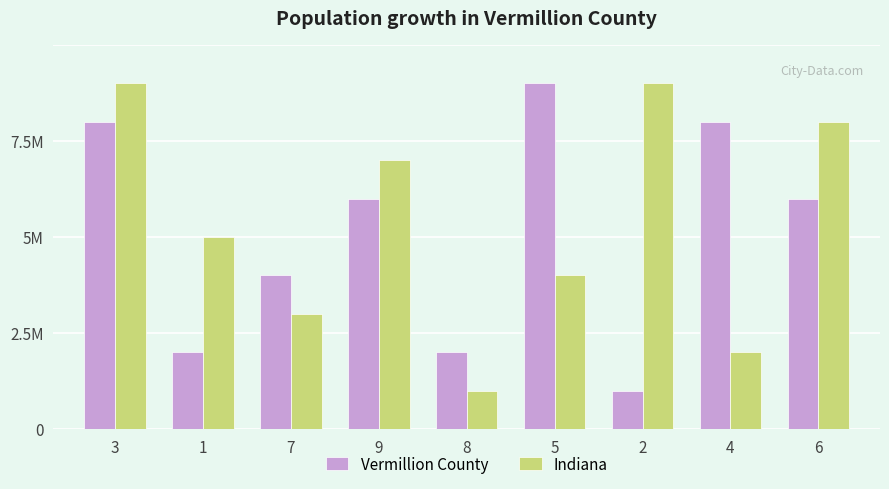

Which label corresponds to the largest value in the chart?

5